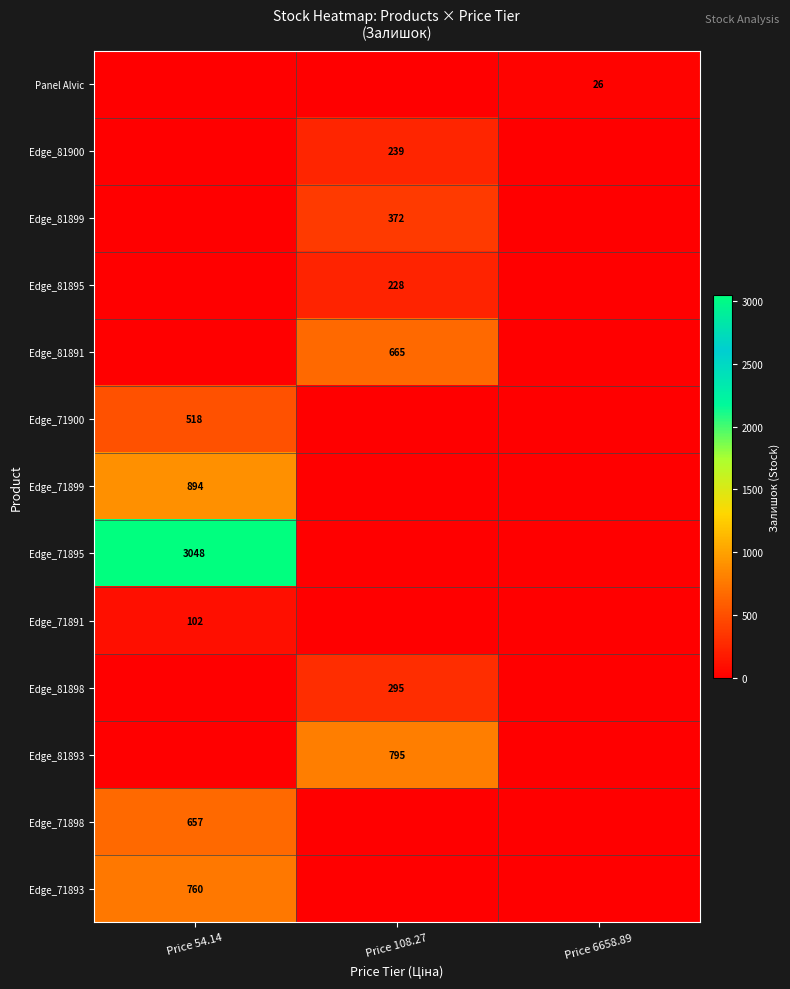

What is the difference between the highest and lowest values at Price 54.14?

3048